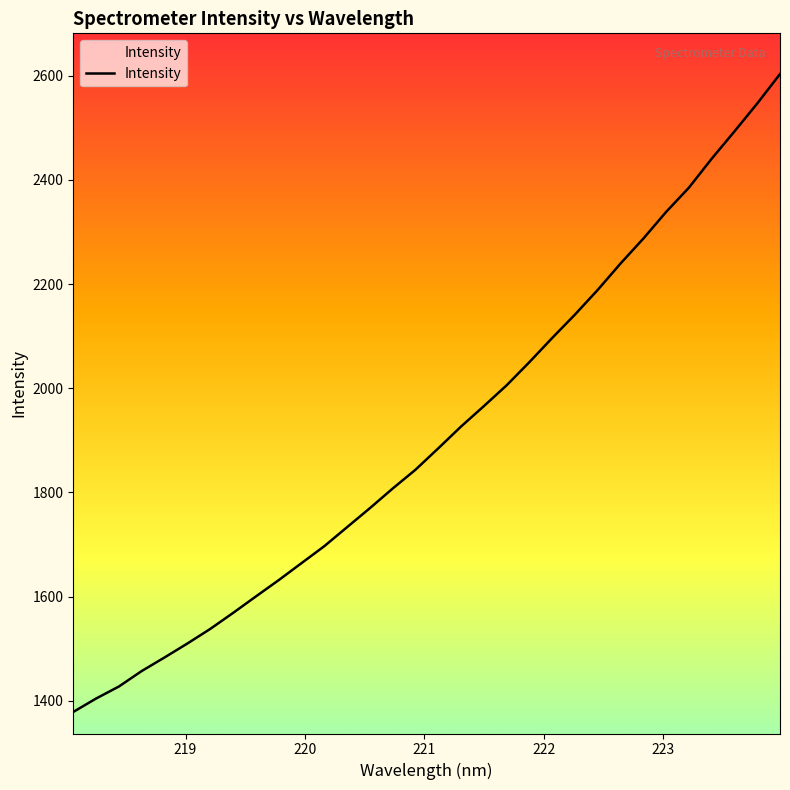

What is the smallest value displayed?

1379.0